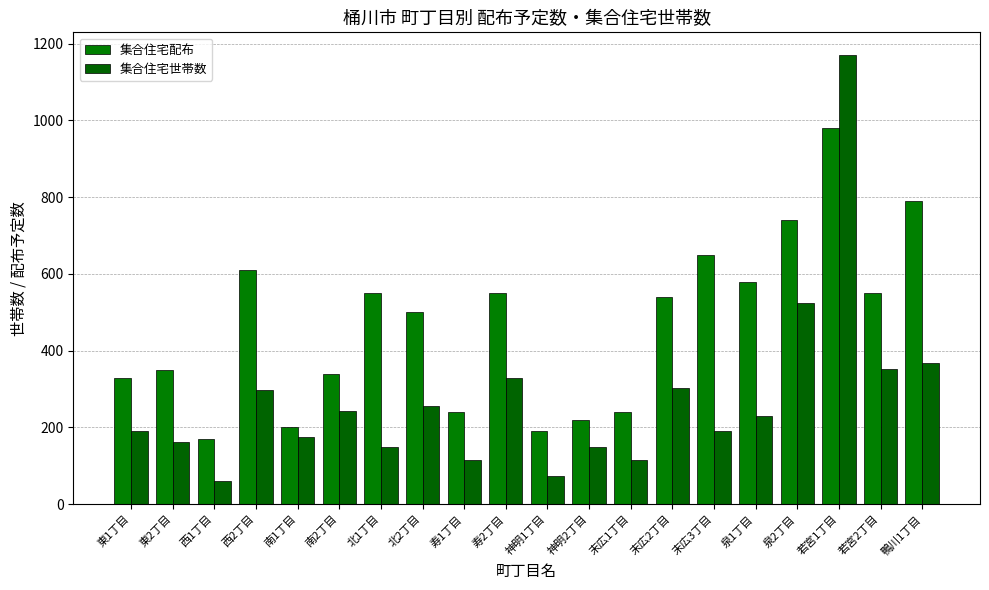

What is the spread (max minus min) of values at 南2丁目?

97